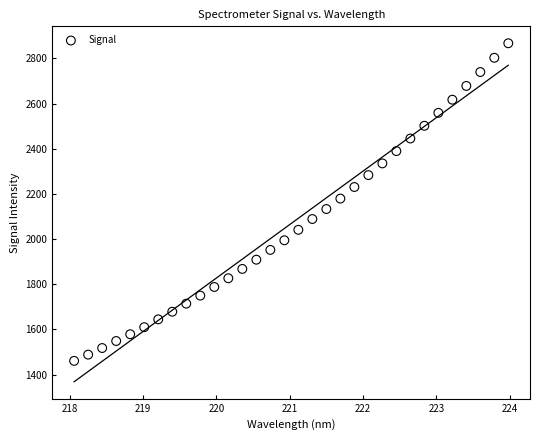

What is the range of X values (max minus min)?

5.9